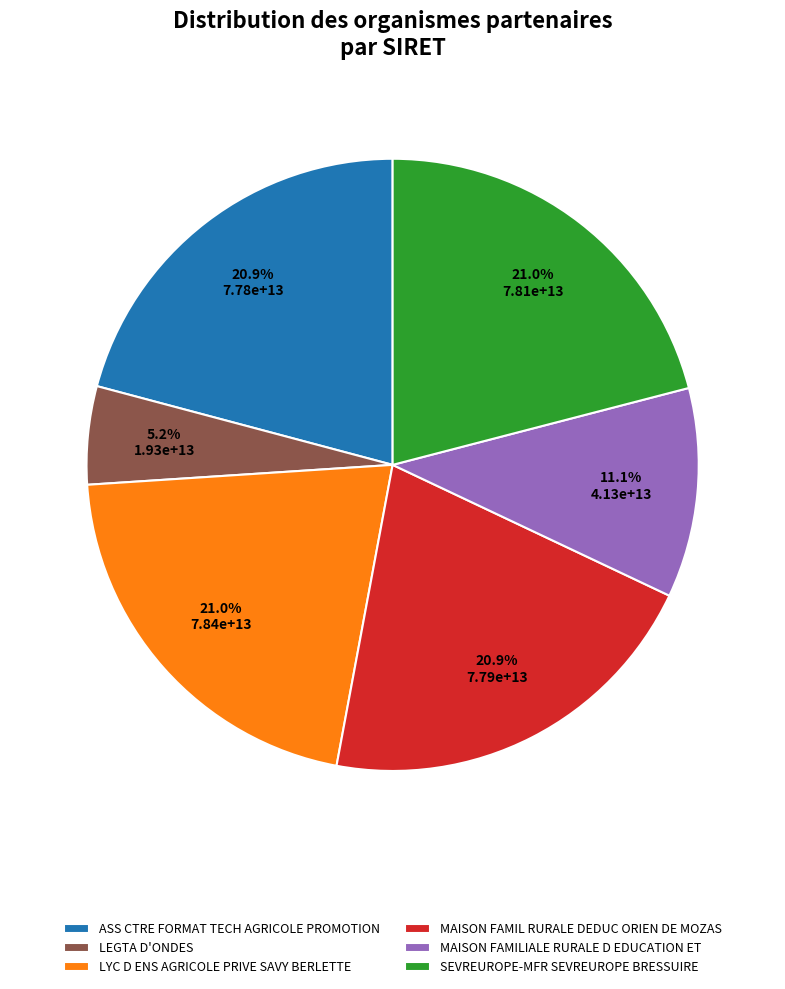

To the nearest percent, what is the combined percentage of MAISON FAMILIALE RURALE D EDUCATION ET and SEVREUROPE-MFR SEVREUROPE BRESSUIRE?

32%